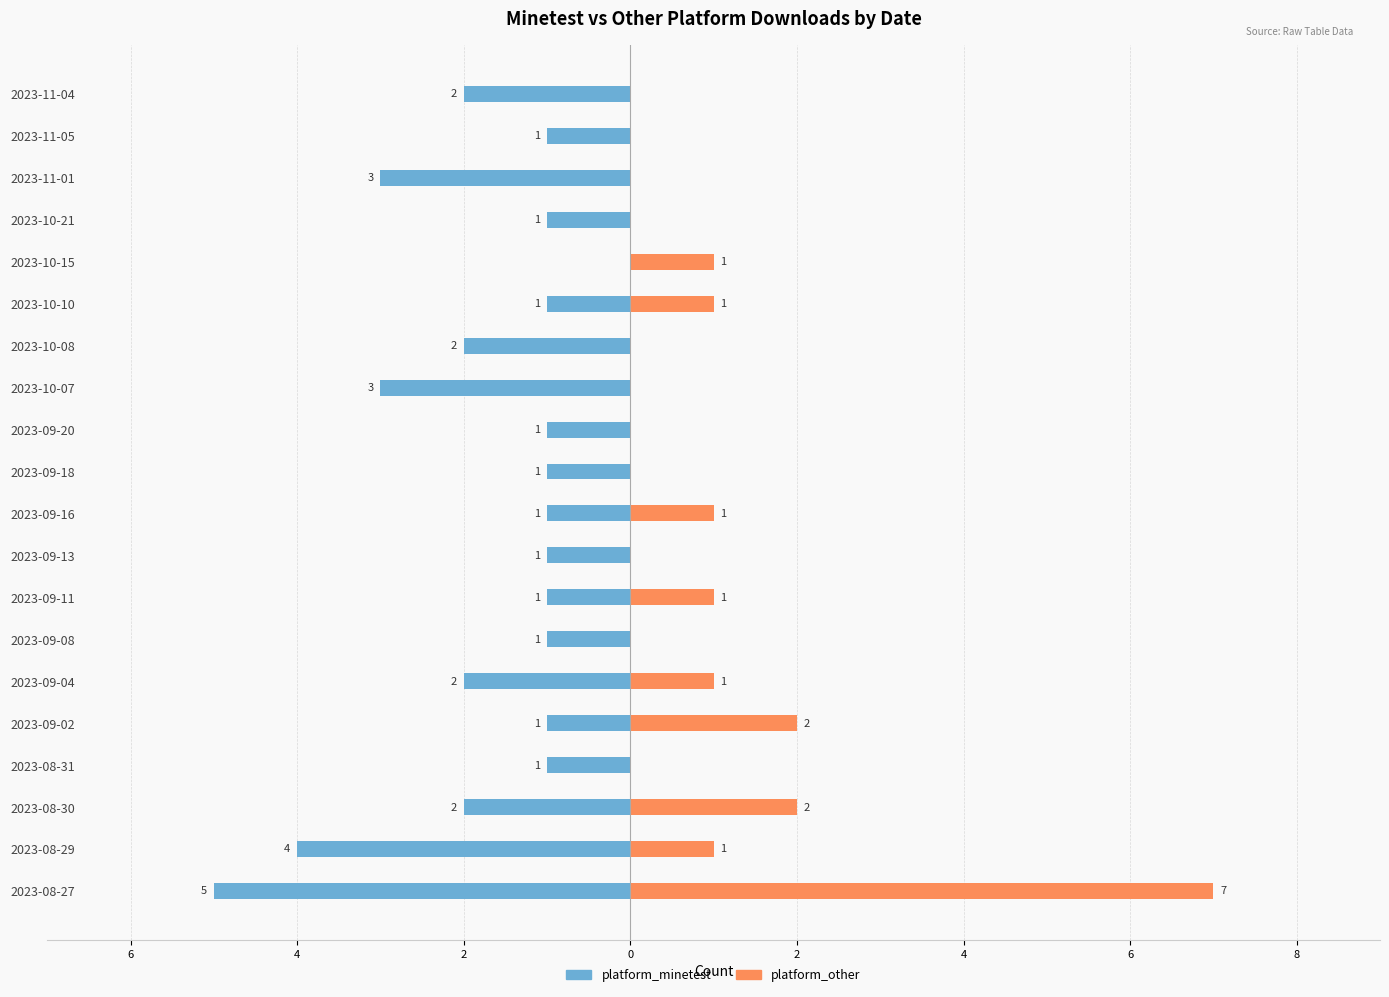

What is the total value across all series at 2023-11-01?

-3